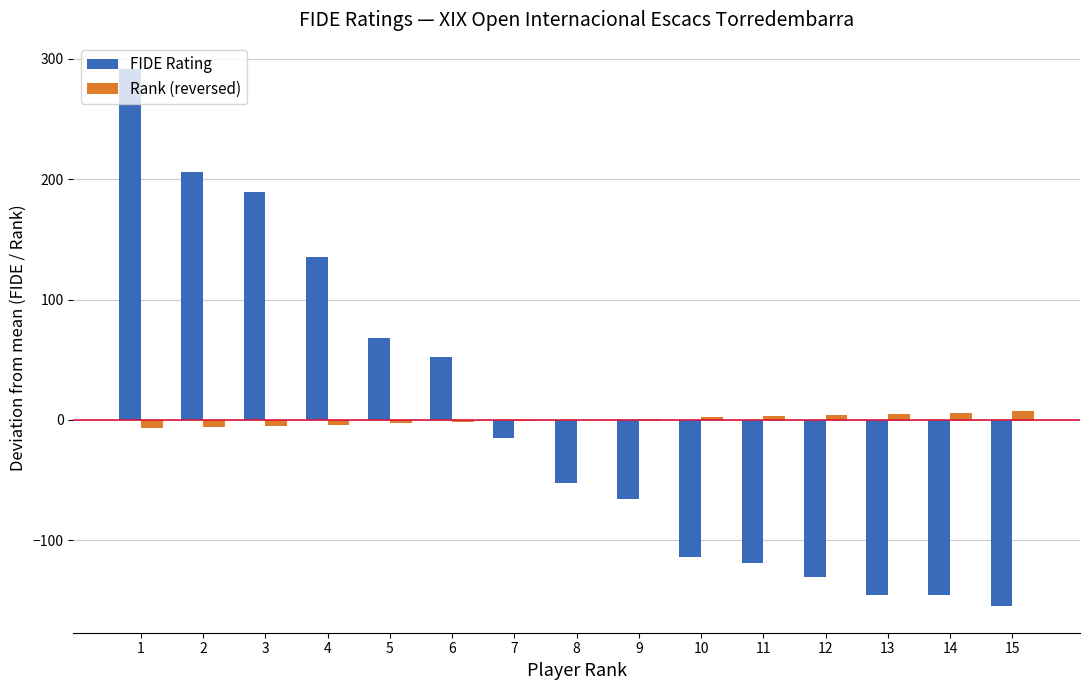

Is the value of FIDE Rating at 12 greater than the value of Rank (reversed) at 10?

No